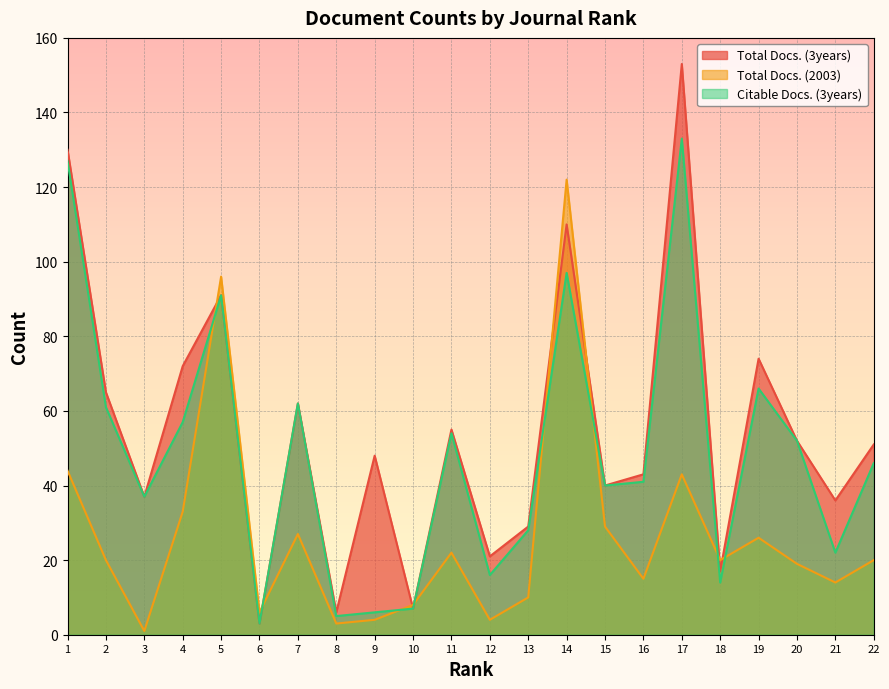

Reading left to right, transcribe all the data shown in this chart.

Total Docs. (3years): 130	65	37	72	91	3	62	6	48	7	55	21	29	110	40	43	153	17	74	52	36	51
Total Docs. (2003): 44	20	1	33	96	6	27	3	4	8	22	4	10	122	29	15	43	20	26	19	14	20
Citable Docs. (3years): 127	61	37	57	91	3	62	5	6	7	54	16	28	97	40	41	133	14	66	52	22	46